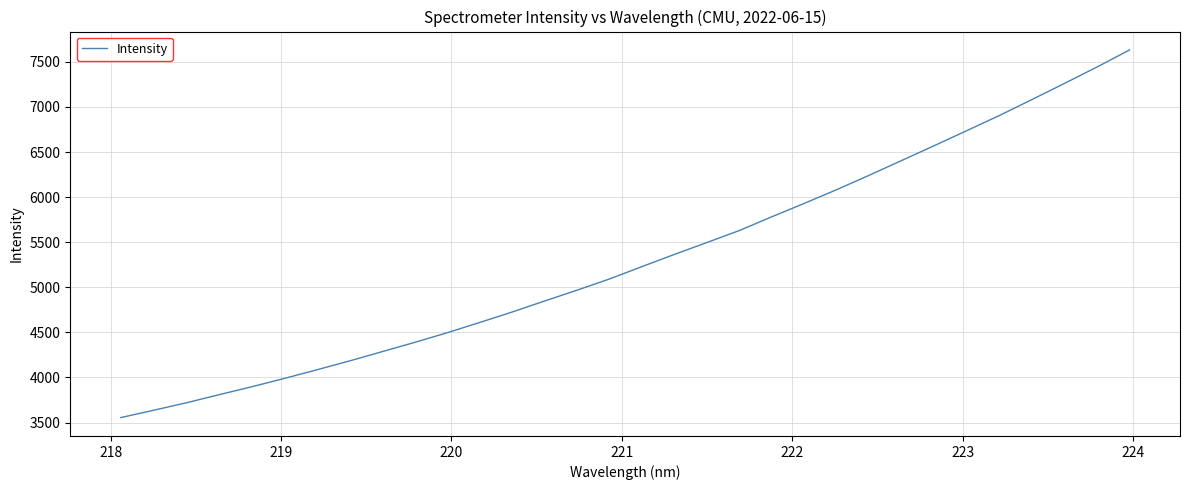

What is the minimum value shown in the chart?

3555.3